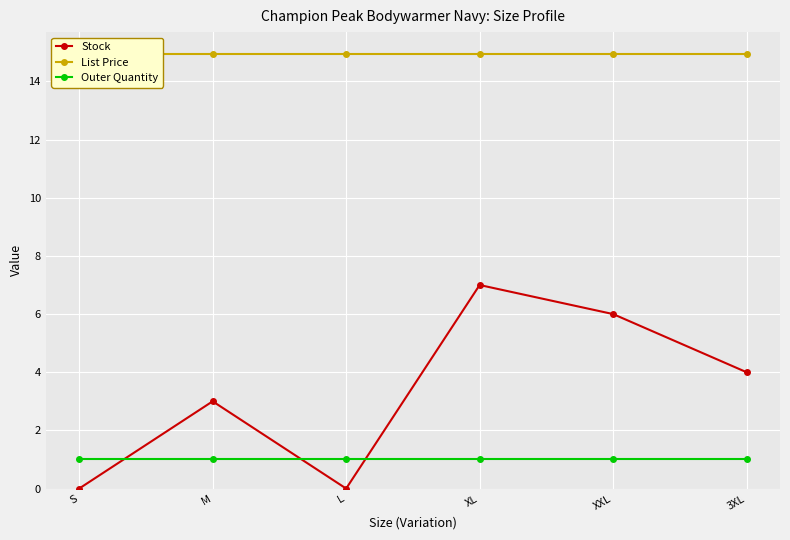

Reading left to right, extract all data points from this chart.

Stock: S=0.0	M=3.0	L=0.0	XL=7.0	XXL=6.0	3XL=4.0
List Price: S=14.9	M=14.9	L=14.9	XL=14.9	XXL=14.9	3XL=14.9
Outer Quantity: S=1.0	M=1.0	L=1.0	XL=1.0	XXL=1.0	3XL=1.0